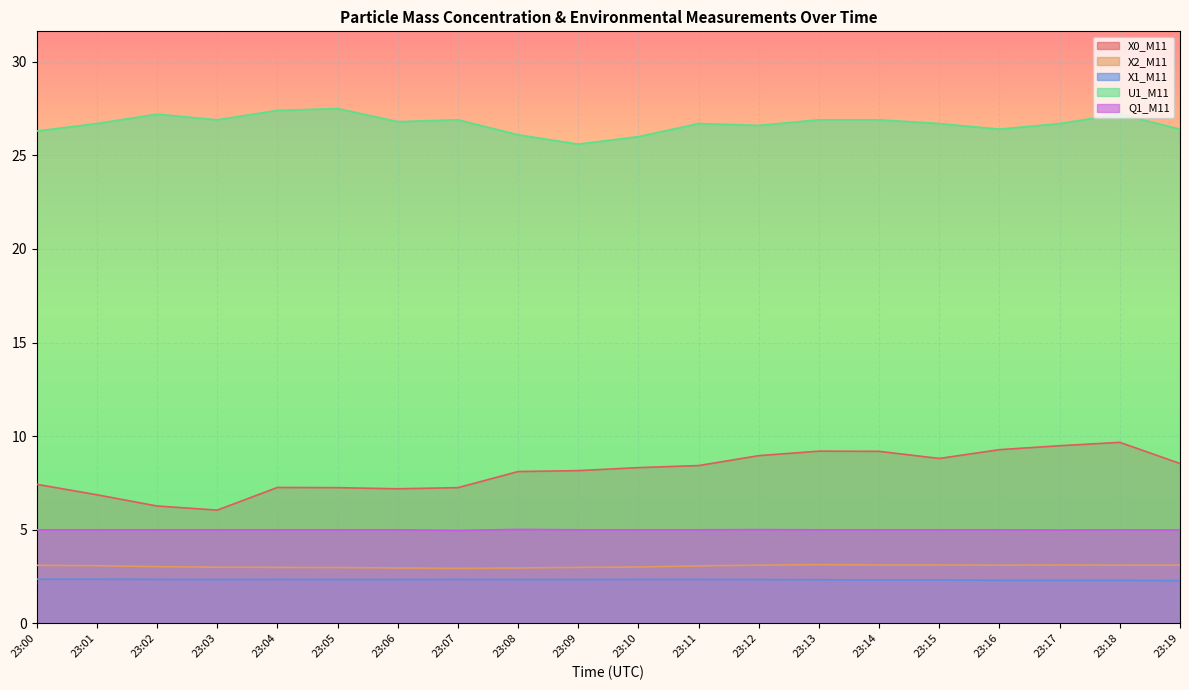

What is the value of the Q1_M11 point at the 7th from the left?

5.0